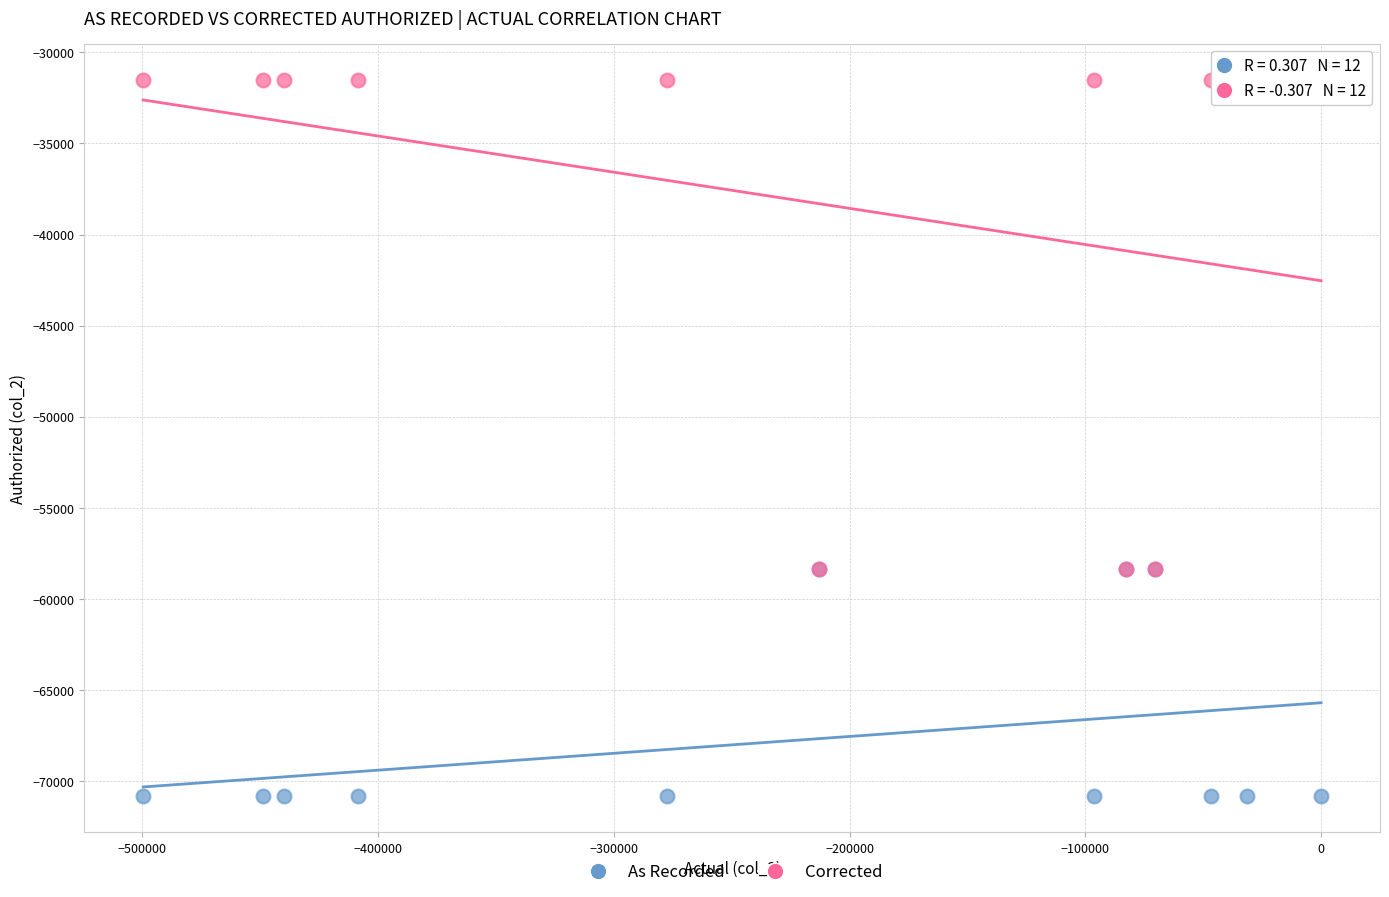

What are all the series names shown in the legend?

As Recorded, Corrected